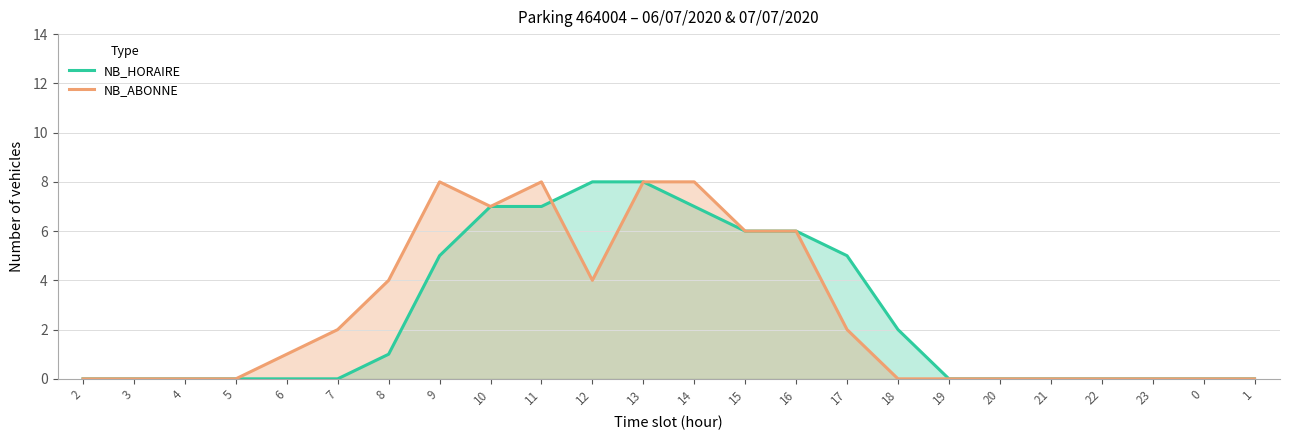

Reading left to right, extract all data points from this chart.

NB_HORAIRE: 0	0	0	0	0	0	1	5	7	7	8	8	7	6	6	5	2	0	0	0	0	0	0	0
NB_ABONNE: 0	0	0	0	1	2	4	8	7	8	4	8	8	6	6	2	0	0	0	0	0	0	0	0